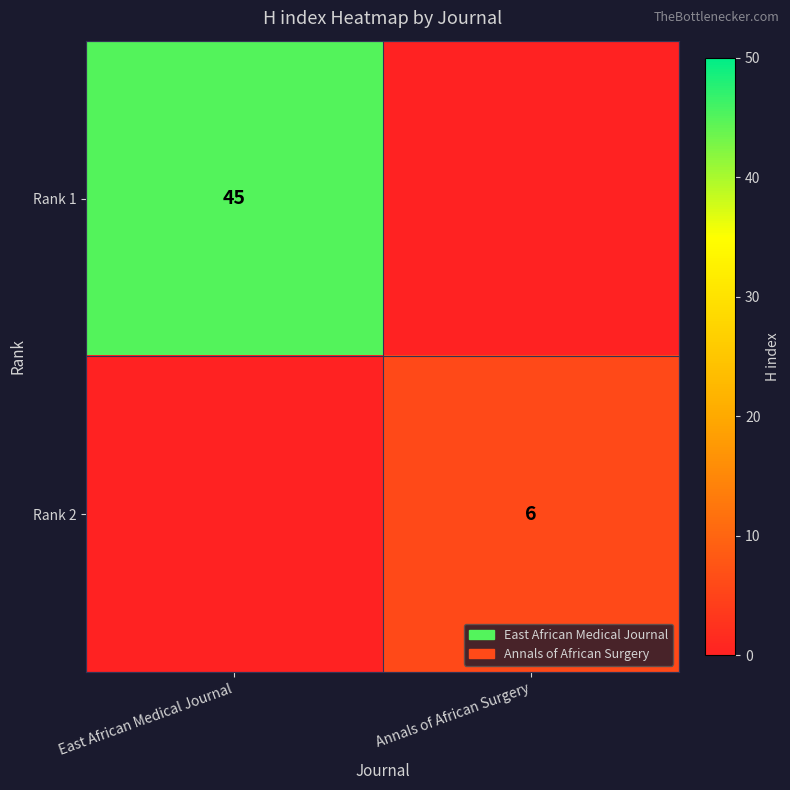

The Rank 1 series shows 12 at East African Medical Journal. True or false?

False